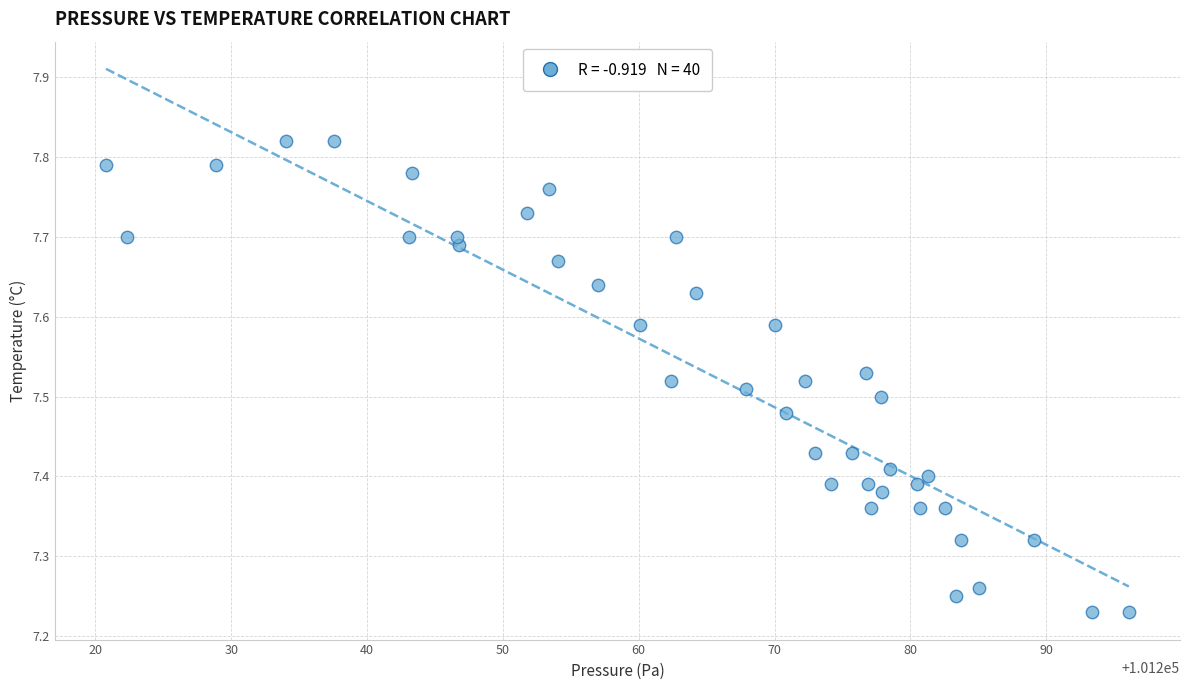

What is the range of Y values (max minus min)?

0.6